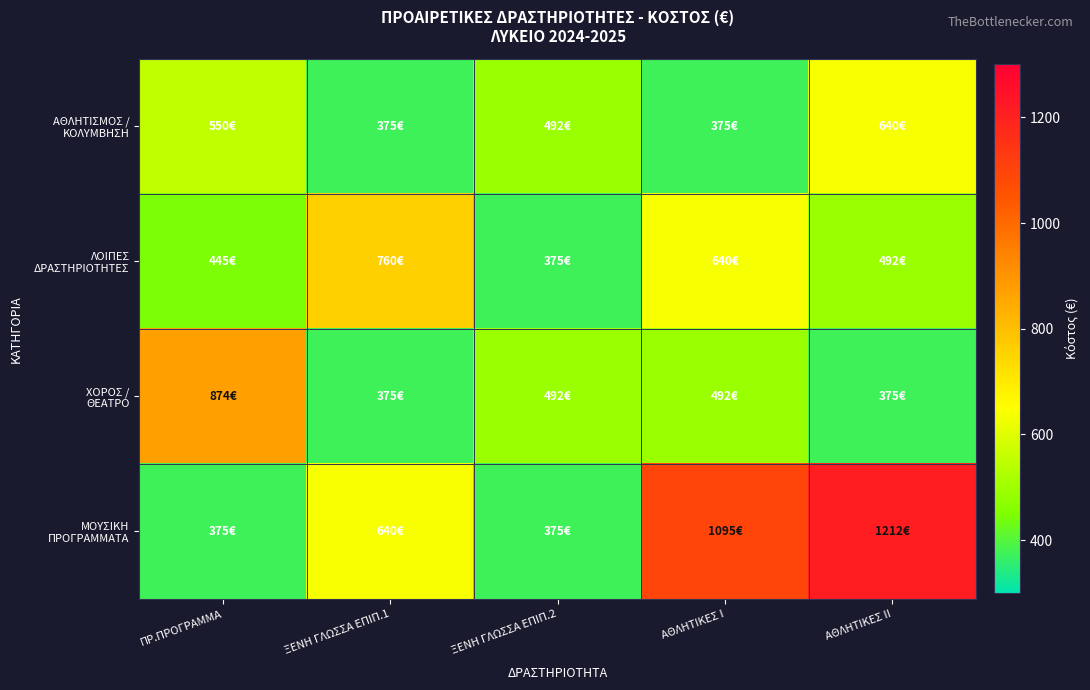

Which label corresponds to the largest value in the chart?

ΑΘΛΗΤΙΚΕΣ ΙΙ